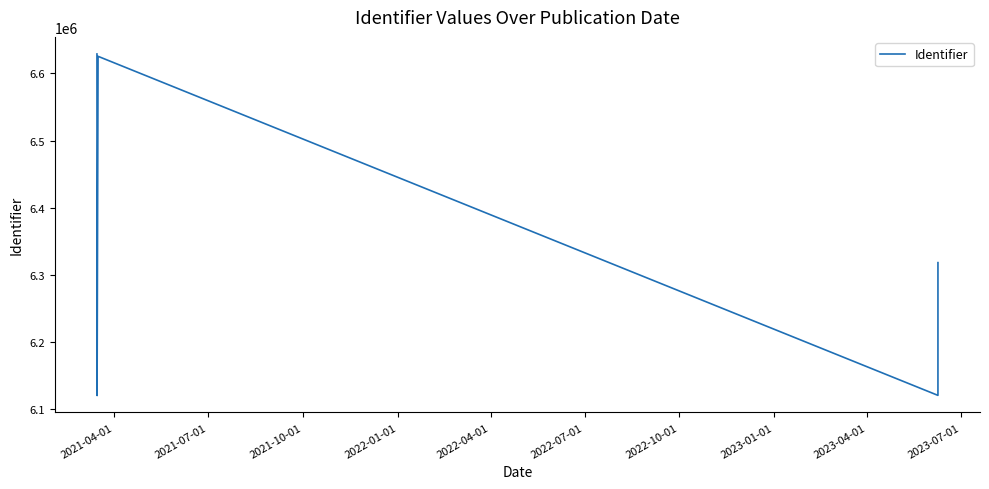

How many categories are shown in the chart?

13